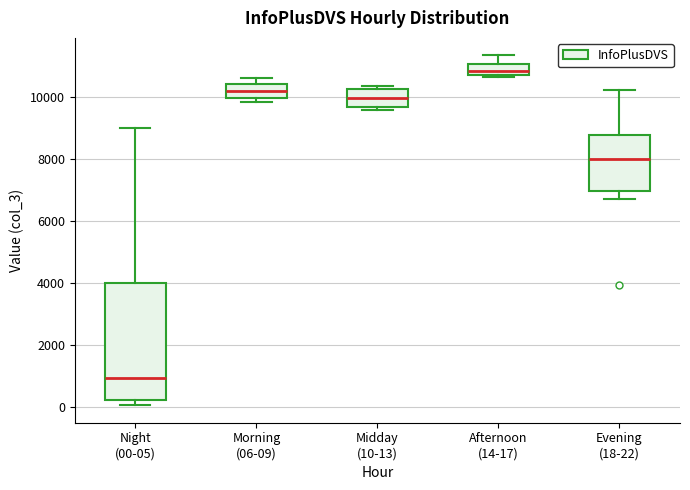

Which box has the lowest median line?

Night (00-05)